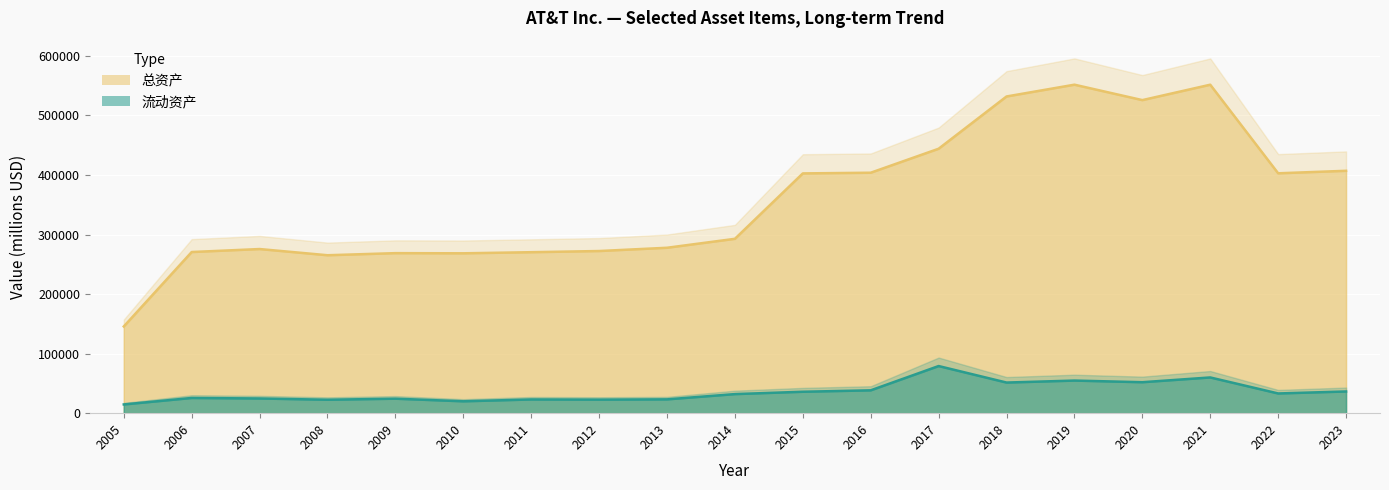

How many data points in 总资产 are above 292829?

9